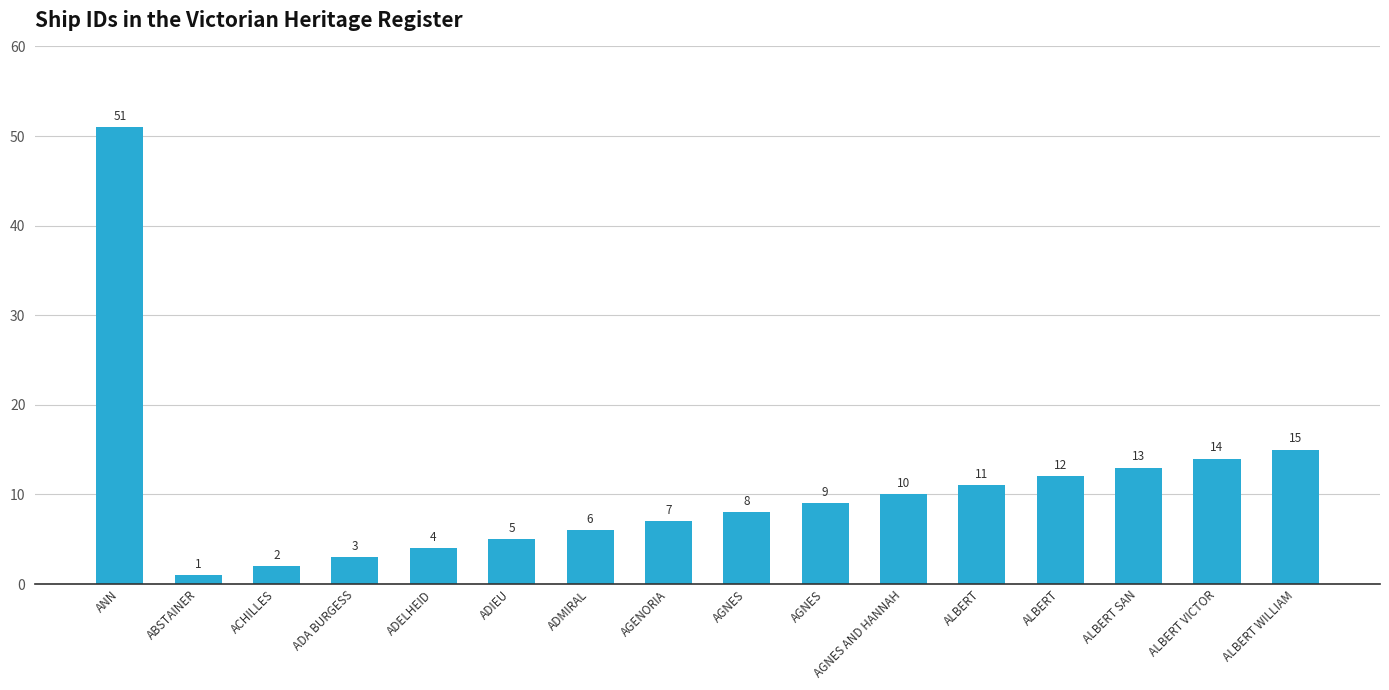

What is the ratio of the value at AGENORIA to the value at ACHILLES?

3.5